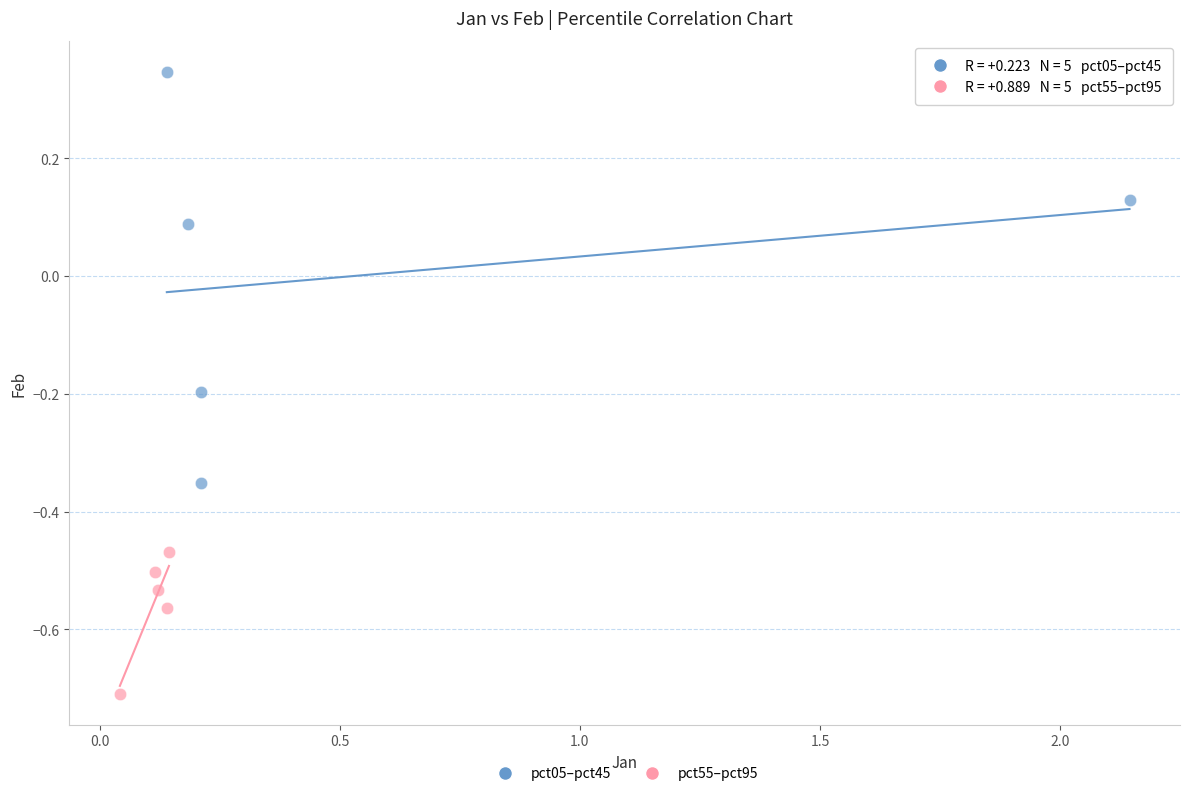

Which series has the widest spread of Y values?

pct05–pct45